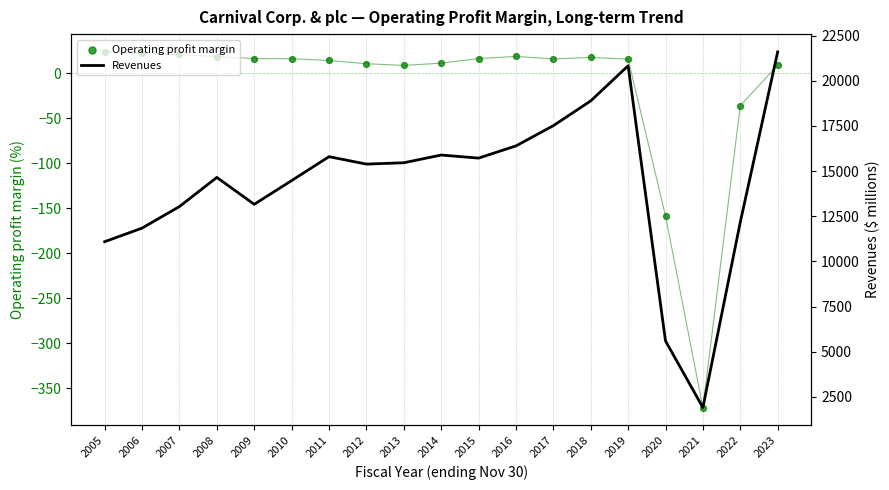

What is the total value across all series at 2008?

14664.6